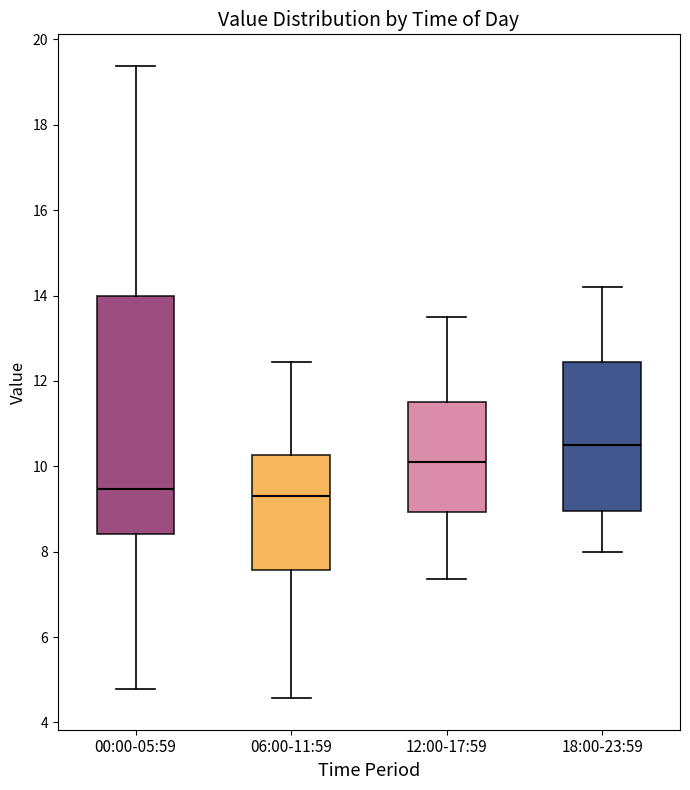

Which box is the tallest, from its lower edge to its upper edge?

00:00-05:59